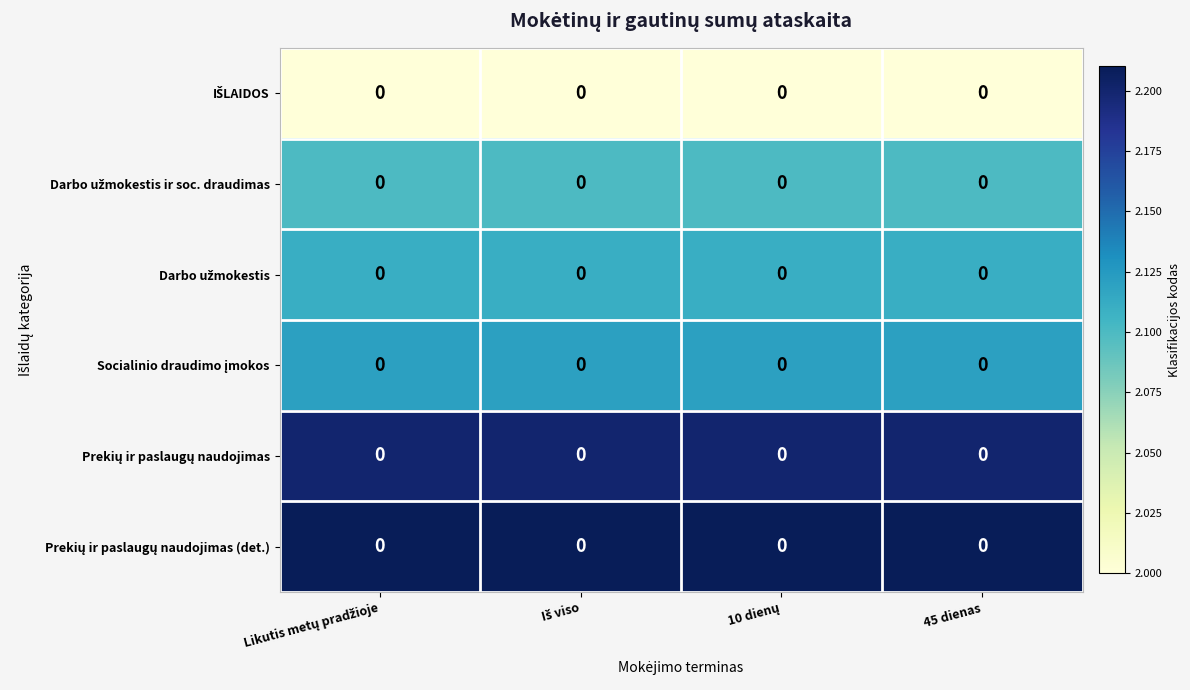

At which label does Darbo užmokestis ir soc. draudimas reach its minimum?

Likutis metų pradžioje